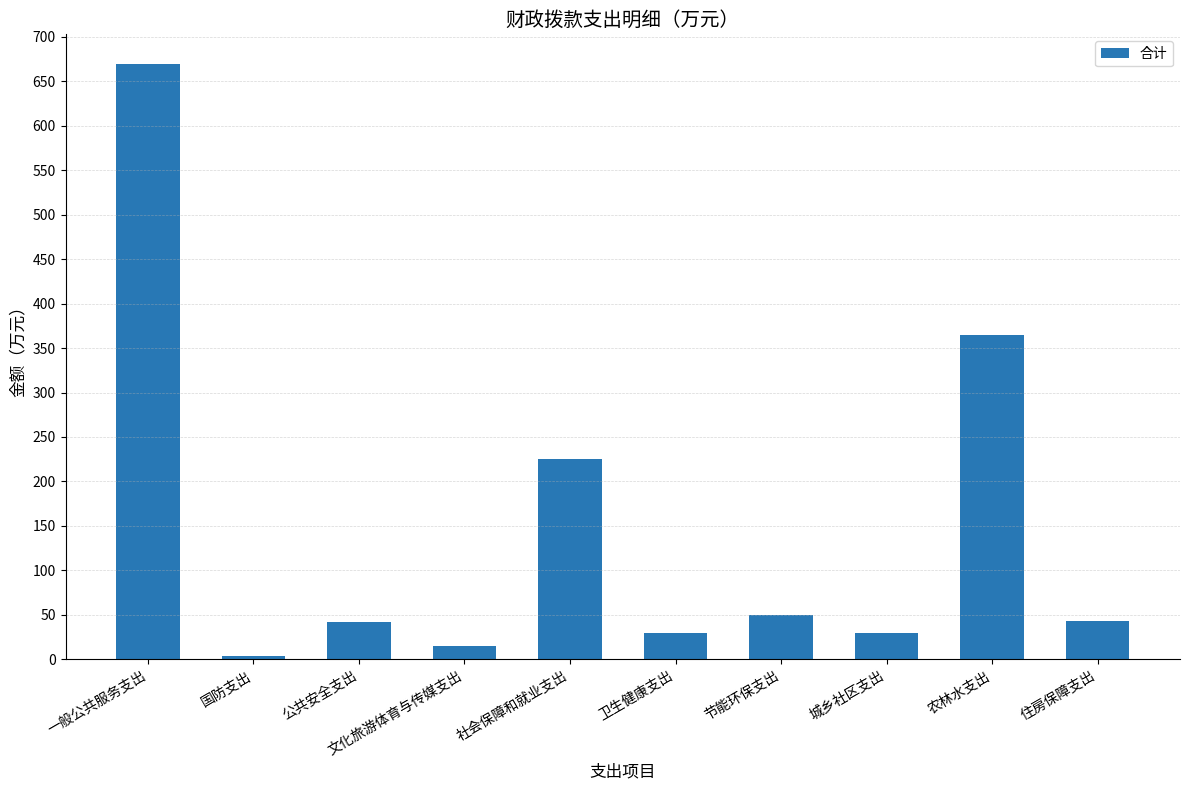

What is the minimum value shown in the chart?

4.0